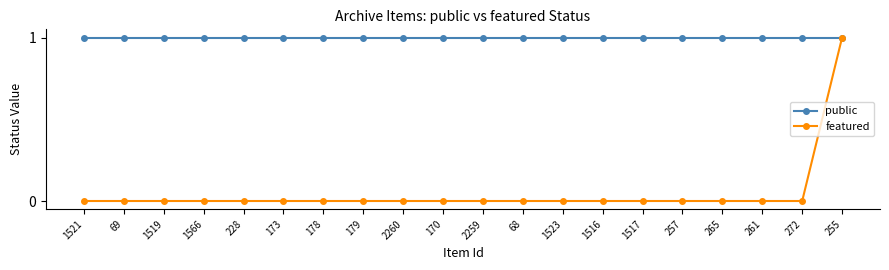

Which series has the largest range (max minus min)?

featured